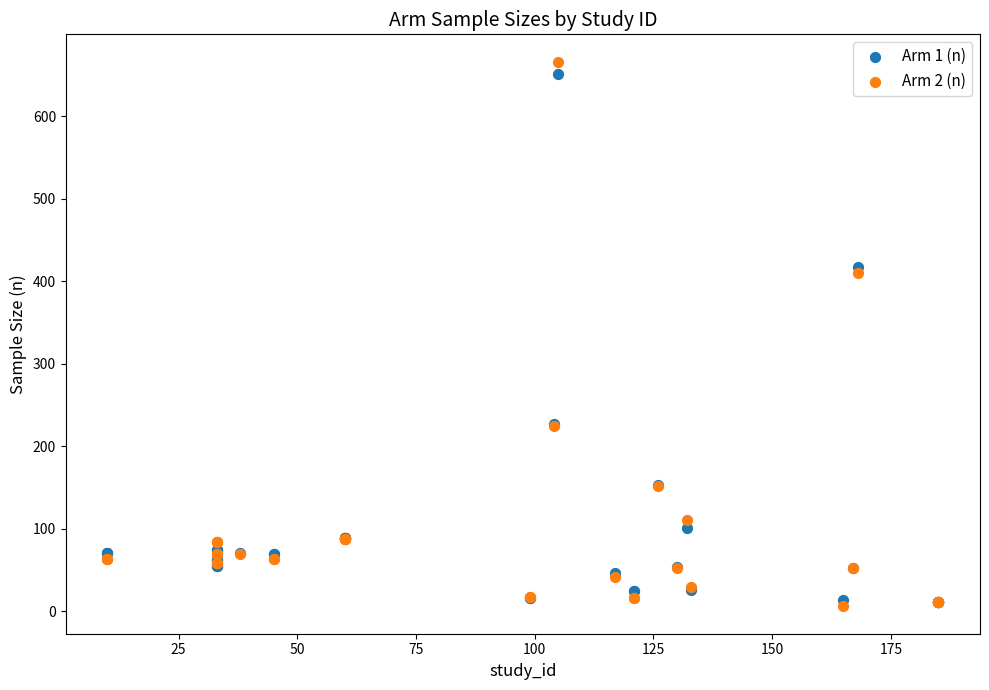

Which series reaches the maximum Y coordinate?

Arm 2 (n)